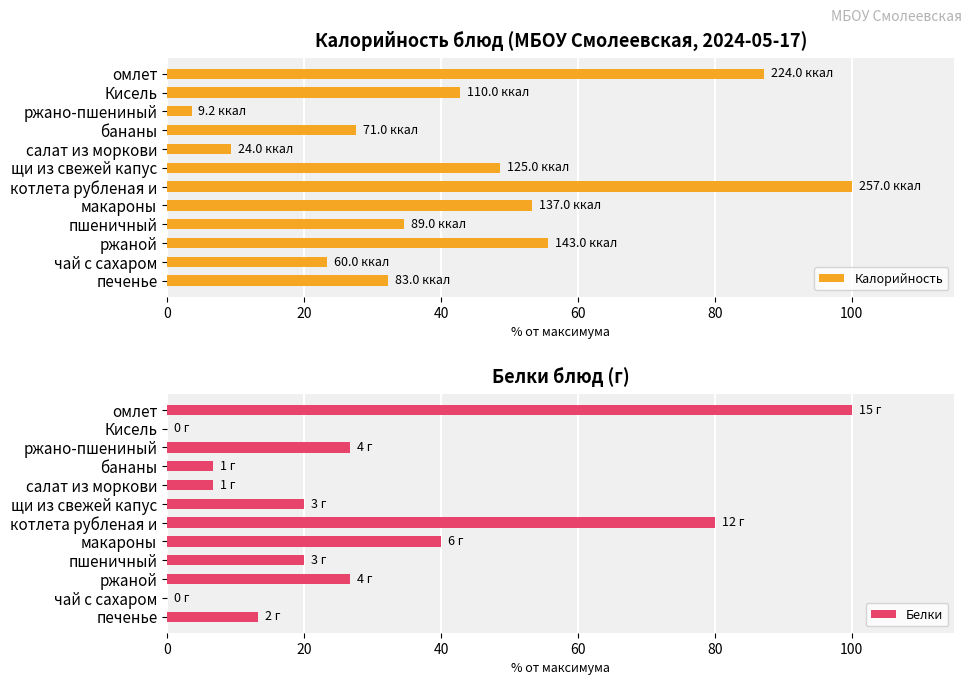

What is the sum of all Калорийность values?

518.4